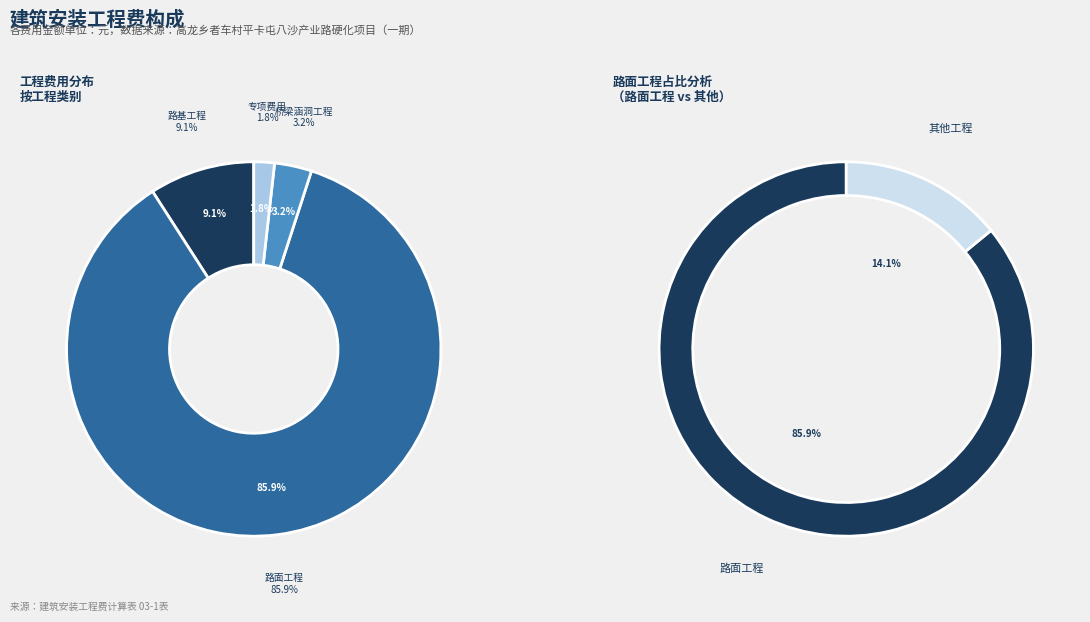

Does any single category account for the majority?

Yes